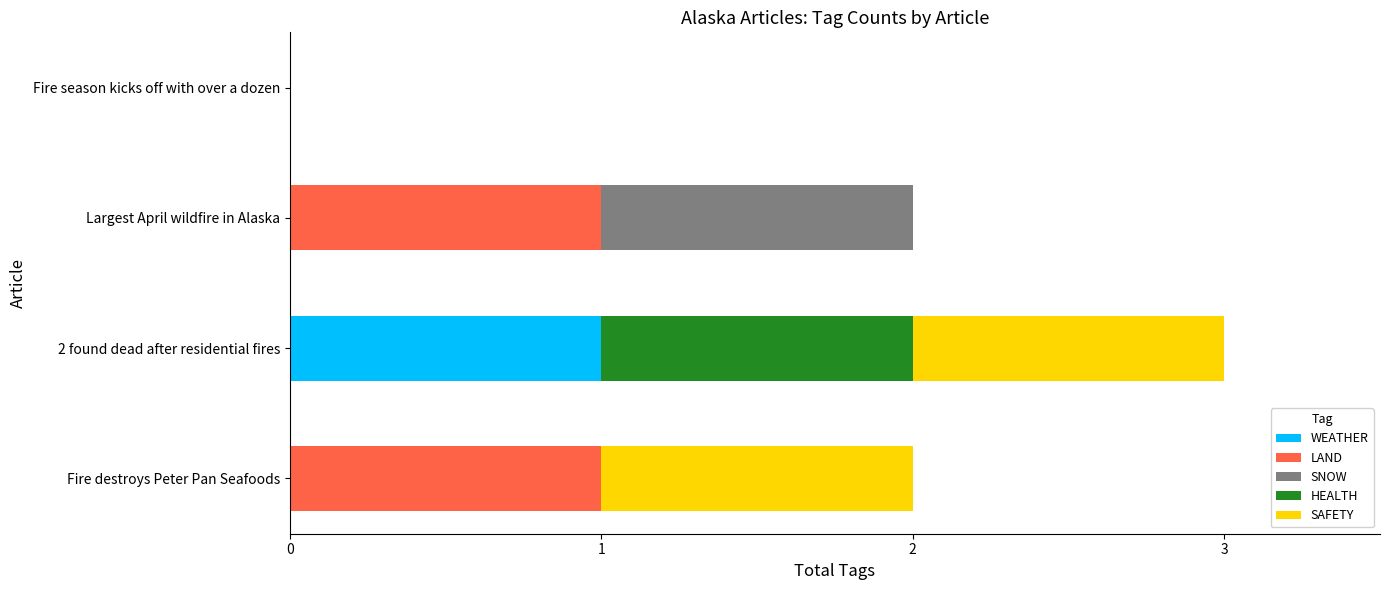

At which category is the sum across all series the highest?

2 found dead after residential fires